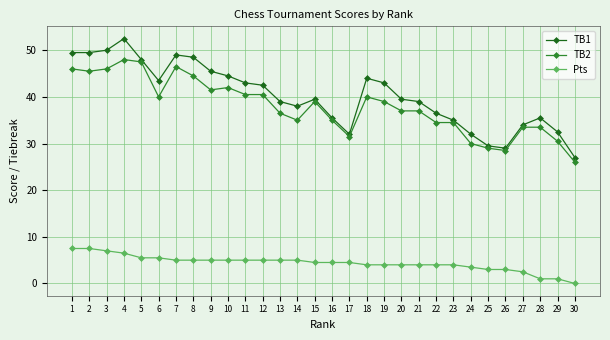

What is the spread (max minus min) of values at 20?

35.5